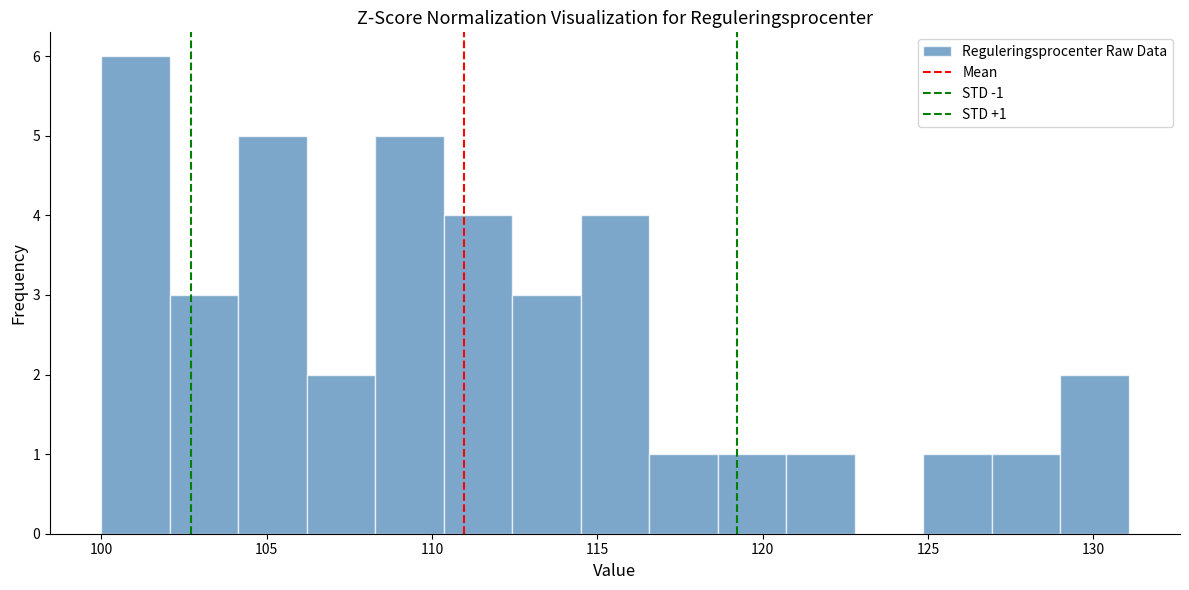

Over which range of the x-axis is the bar tallest?

100.0 to 102.0